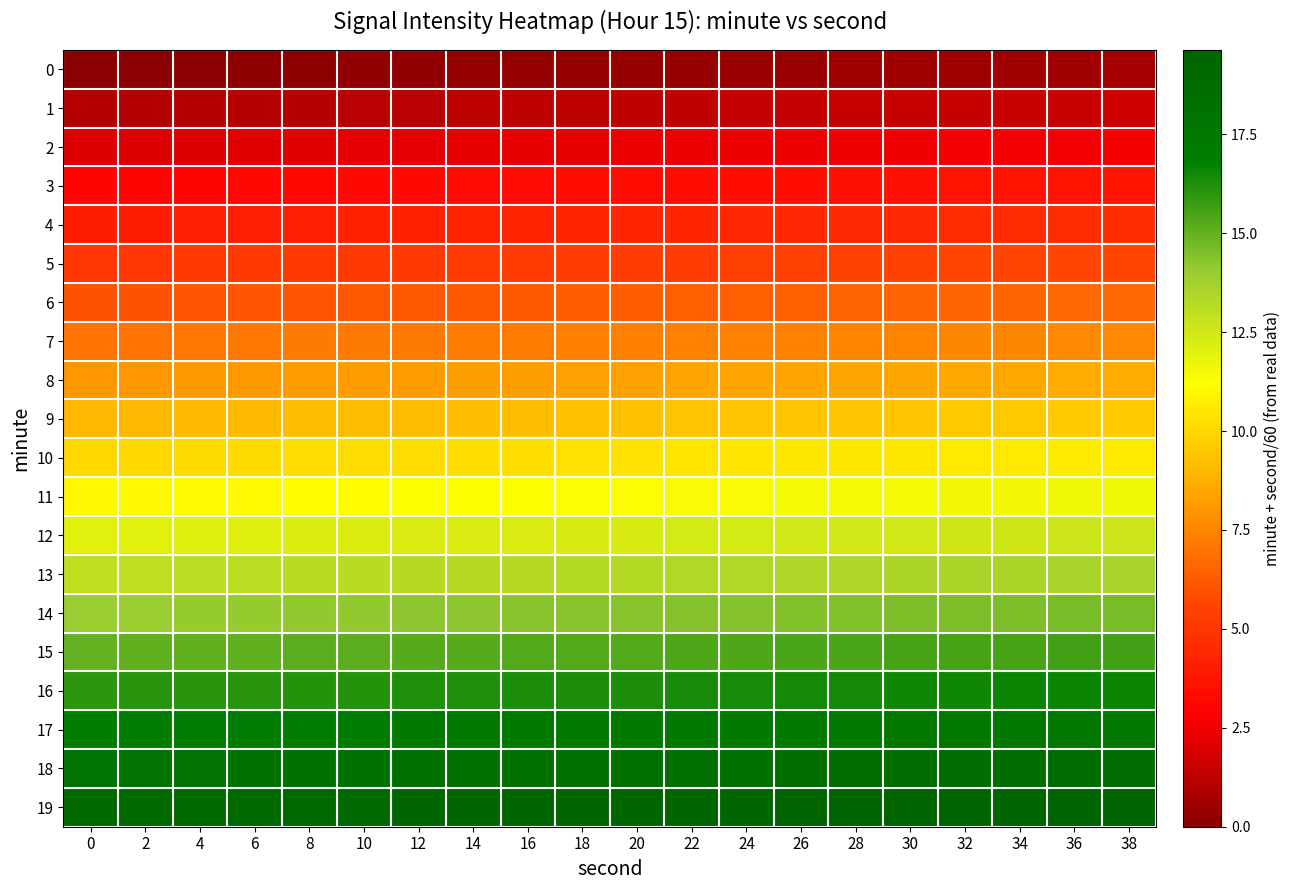

At which category is the sum across all series the highest?

38